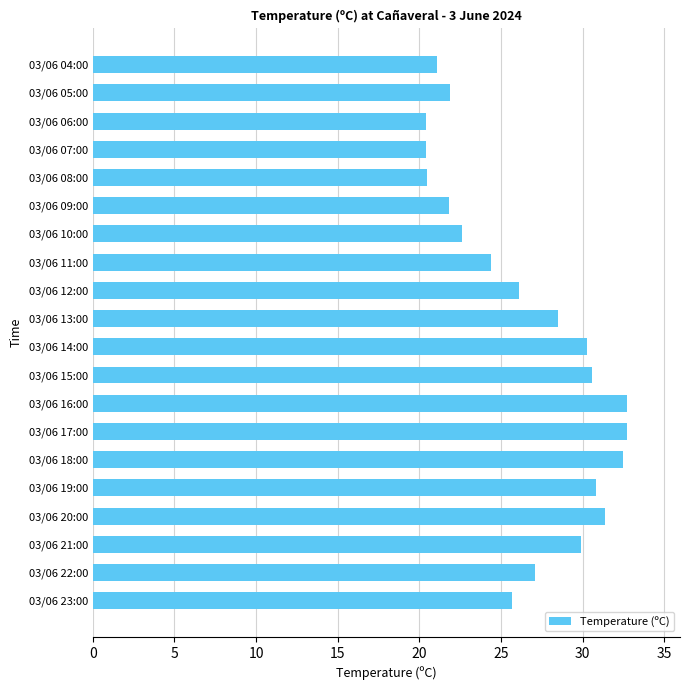

What is the maximum value shown in the chart?

32.7